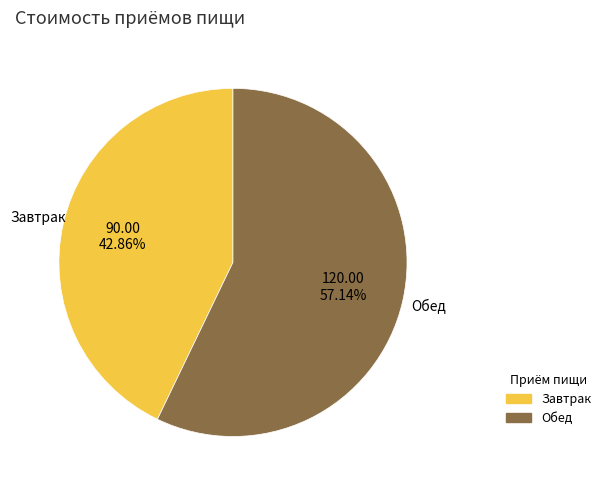

What is the largest slice in the pie chart?

Обед